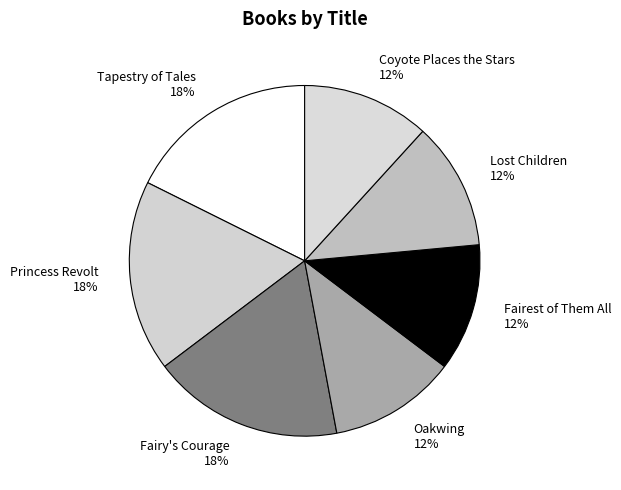

To the nearest percent, what is the difference between the Oakwing and Fairy's Courage slice percentages?

6%